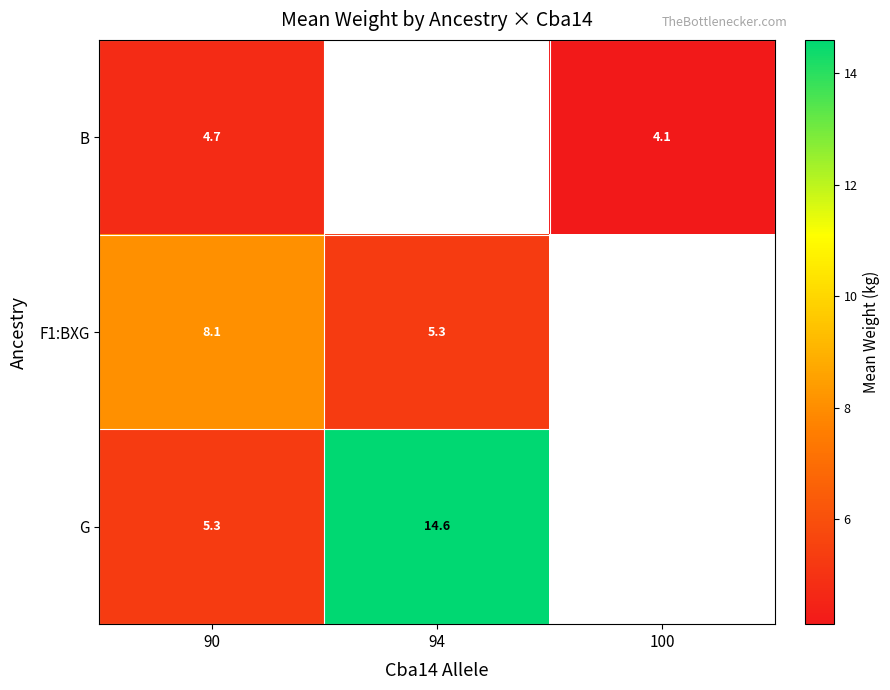

What is the approximate value of G at 94?

14.6